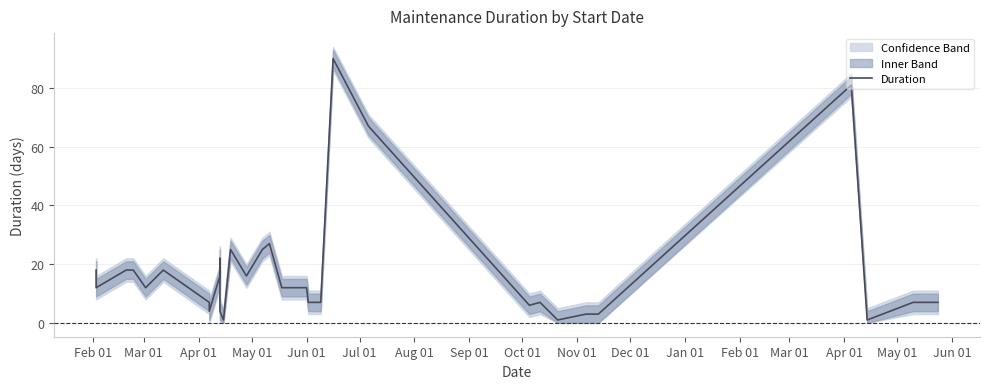

Reading right to left, list all the values displayed in this chart.

7	7	1	81	3	3	1	7	6	67	90	7	7	12	12	27	25	16	25	1	4	12	22	16	4	7	18	12	18	18	12	18